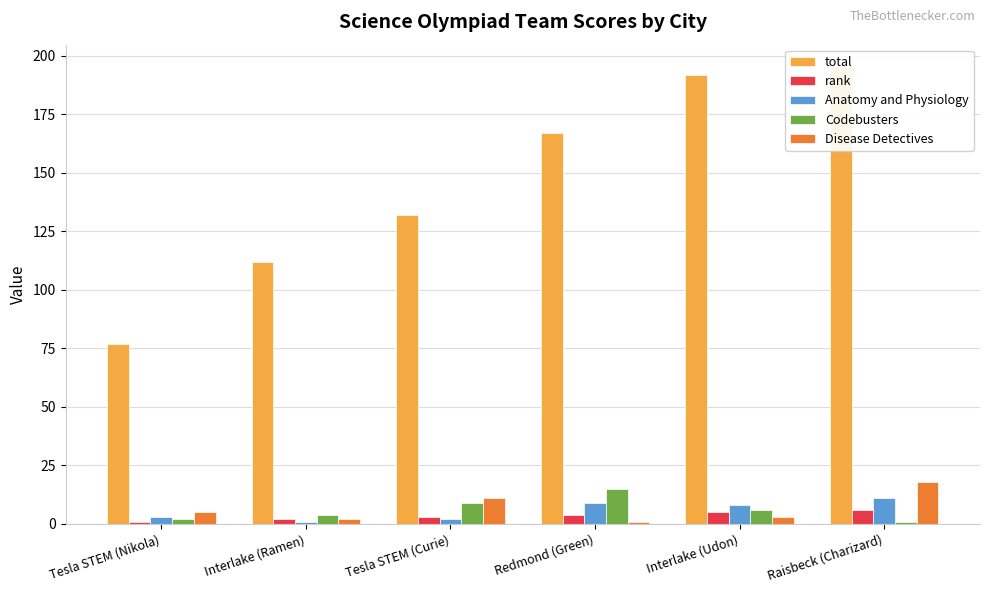

What is the greatest value displayed?

195